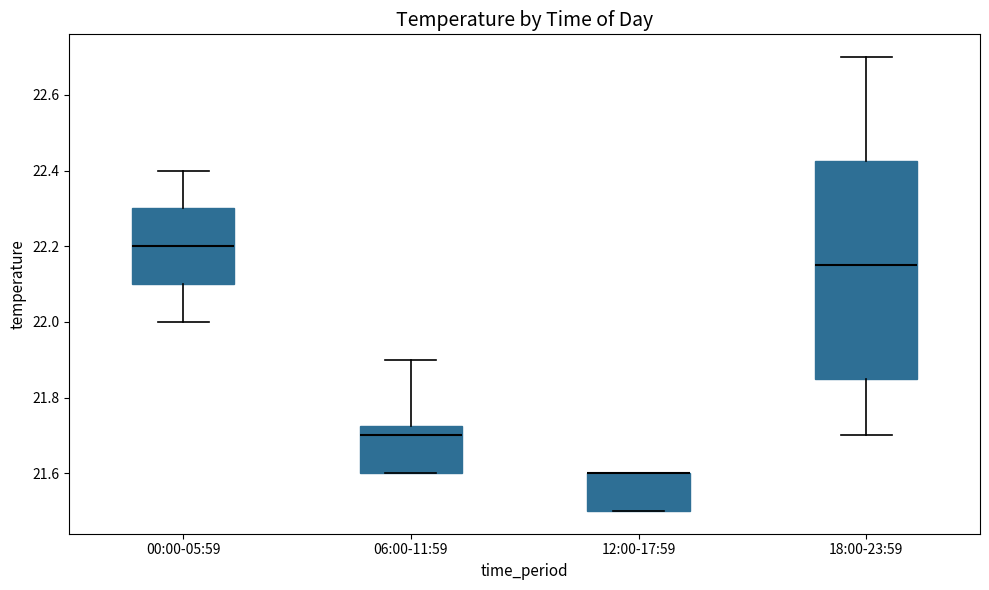

Comparing the boxes themselves (not the whiskers), which one is the tallest?

18:00-23:59